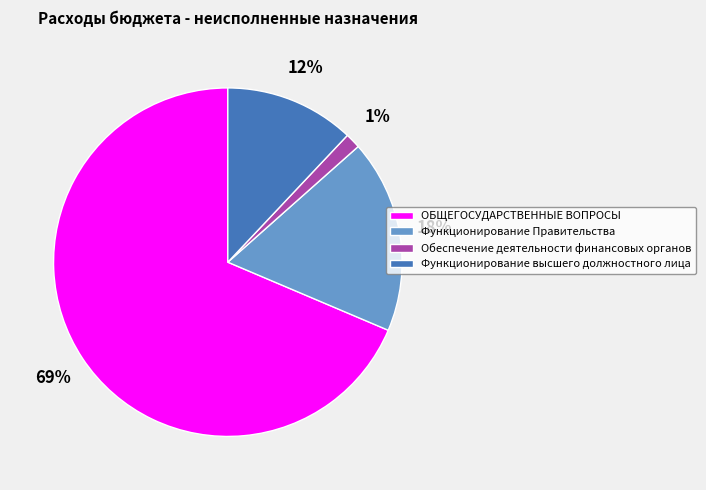

To the nearest percent, what is the combined percentage of ОБЩЕГОСУДАРСТВЕННЫЕ ВОПРОСЫ and Обеспечение деятельности финансовых органов?

70%